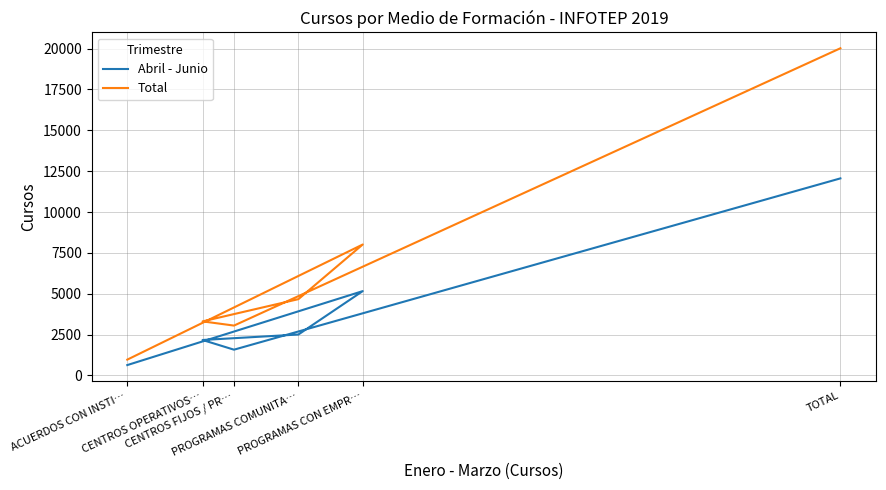

What value does the Abril - Junio series have at CENTROS FIJOS / PR…, to the nearest 100?

1600